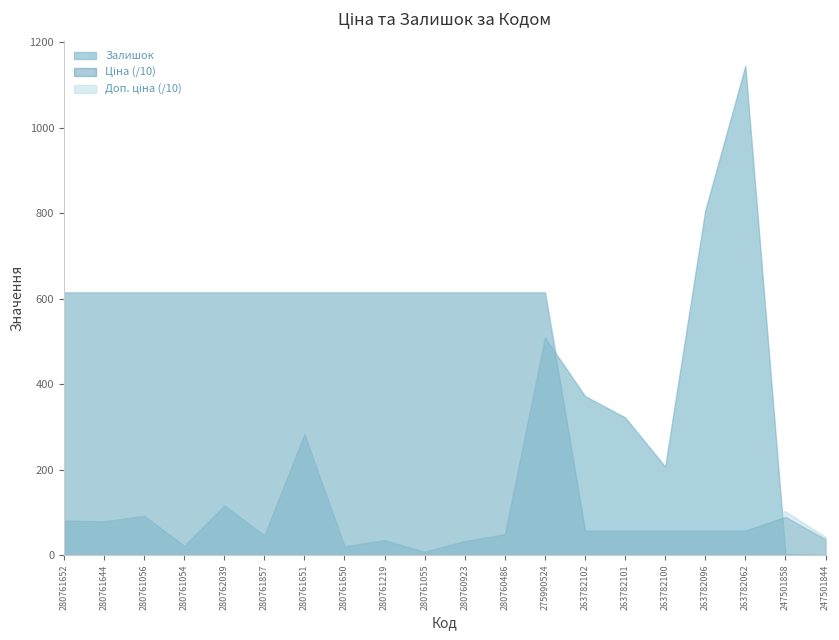

Which series has the largest range (max minus min)?

Залишок